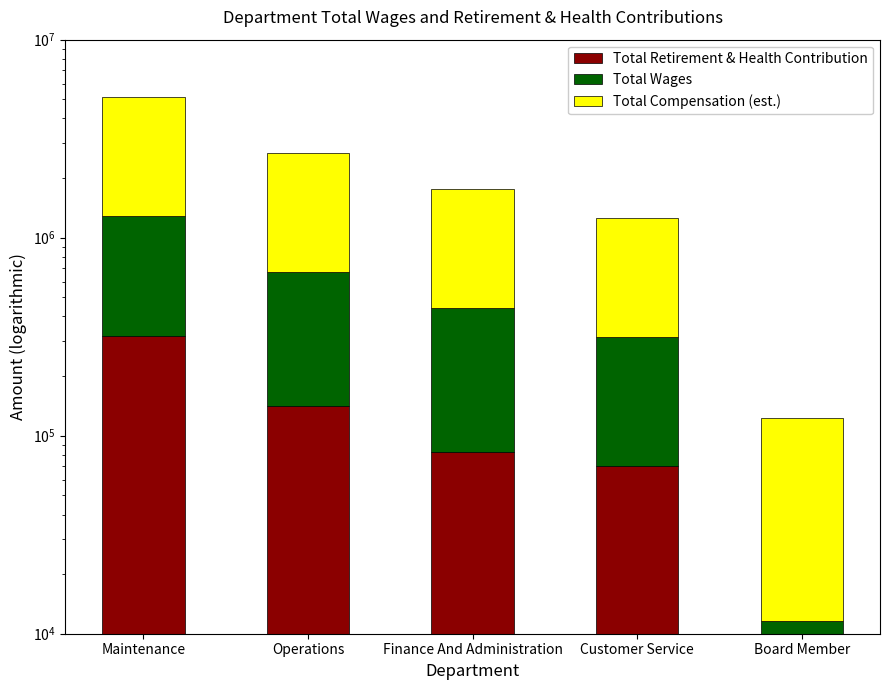

What is the value of the Total Wages bar at the 2nd from the left?

527782